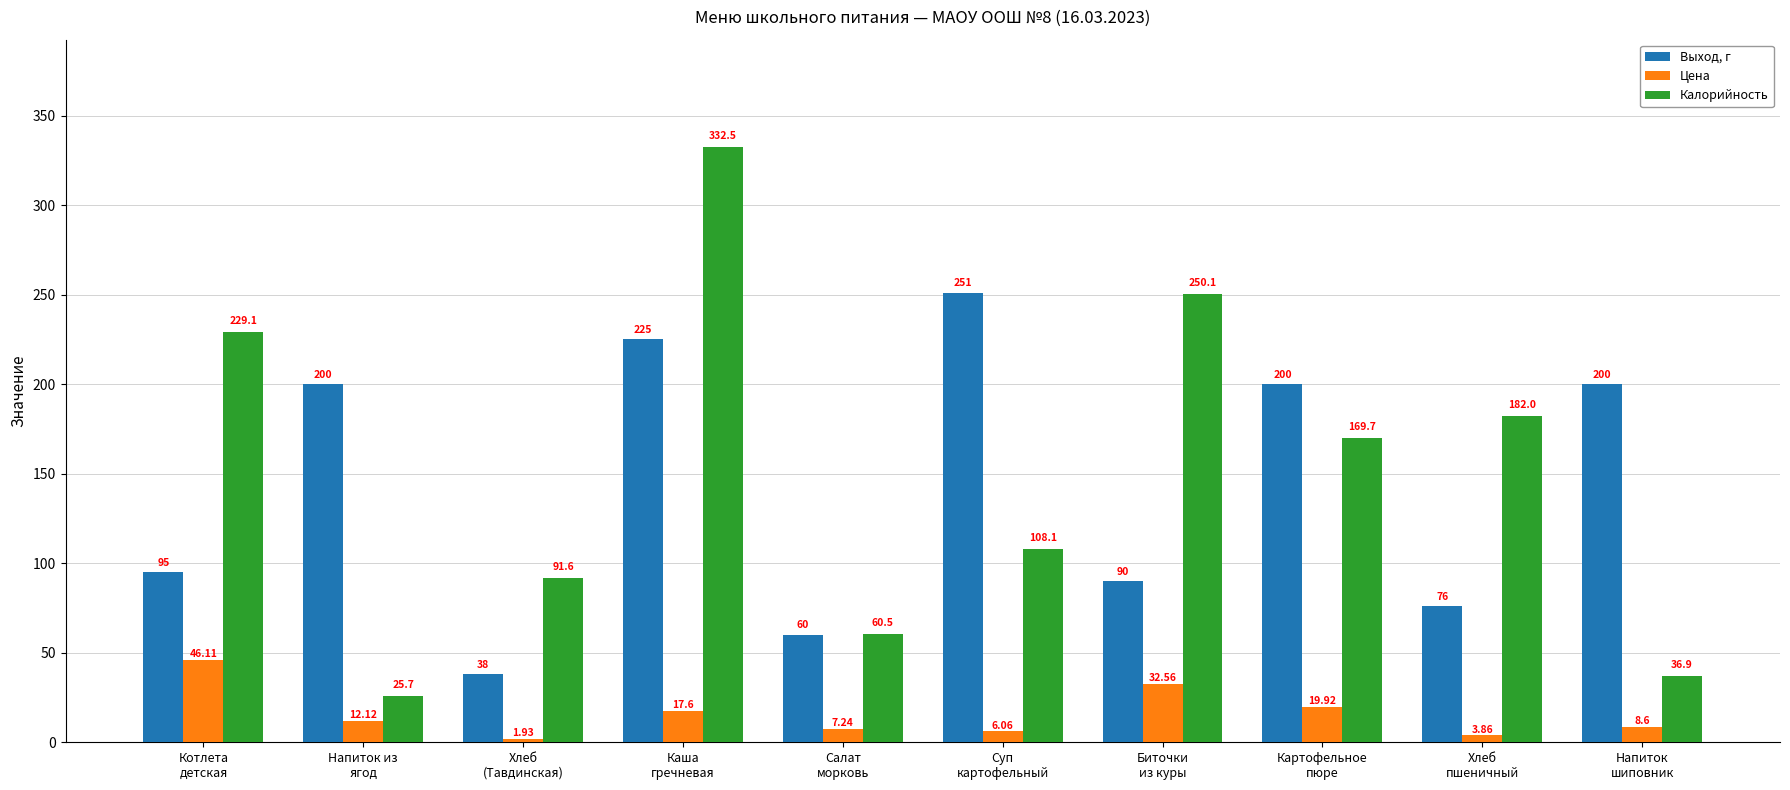

What is the difference between the highest and lowest values at Хлеб
пшеничный?

178.1